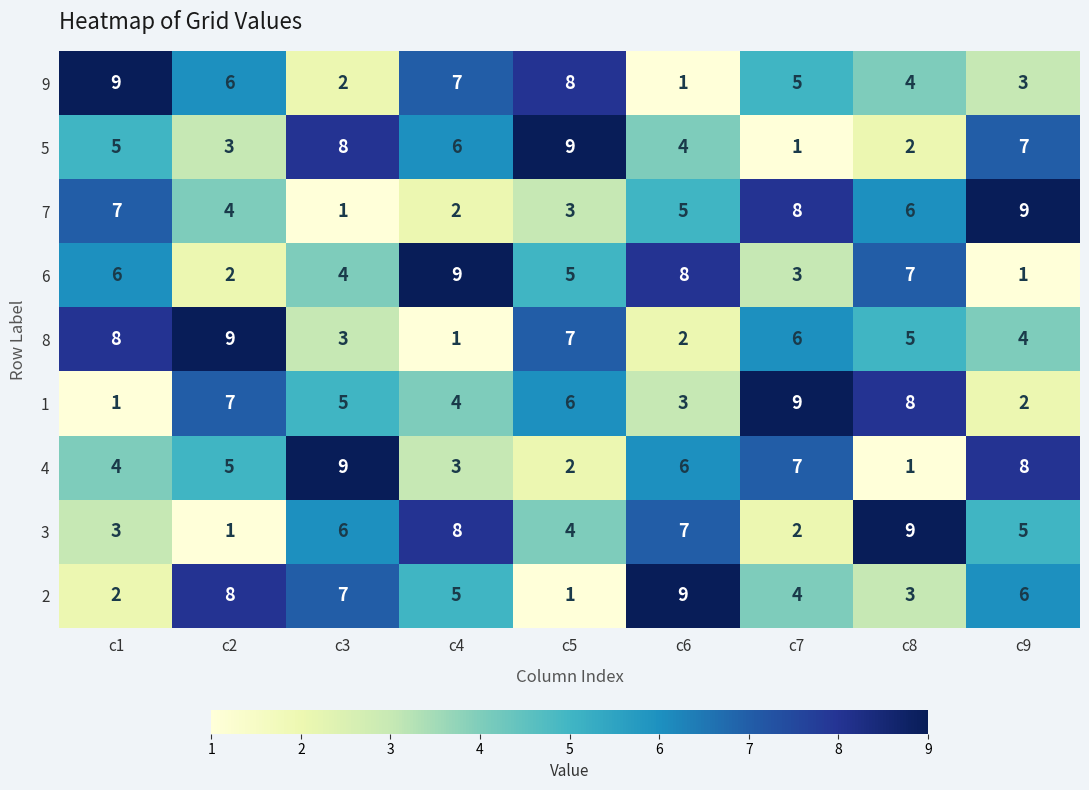

What is the spread (max minus min) of values at c6?

8